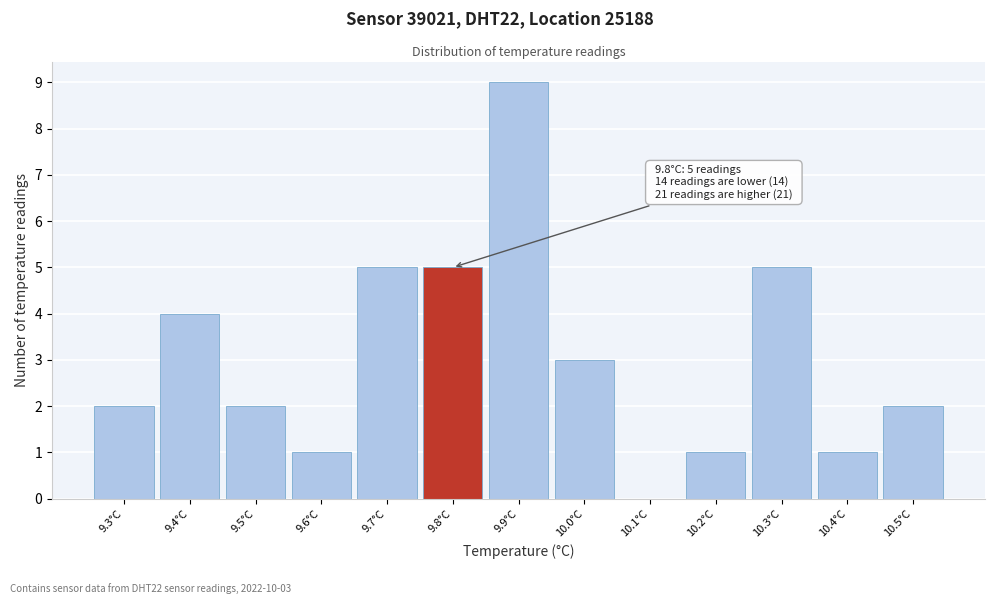

Which range on the x-axis has the tallest bar?

9.85 to 9.95